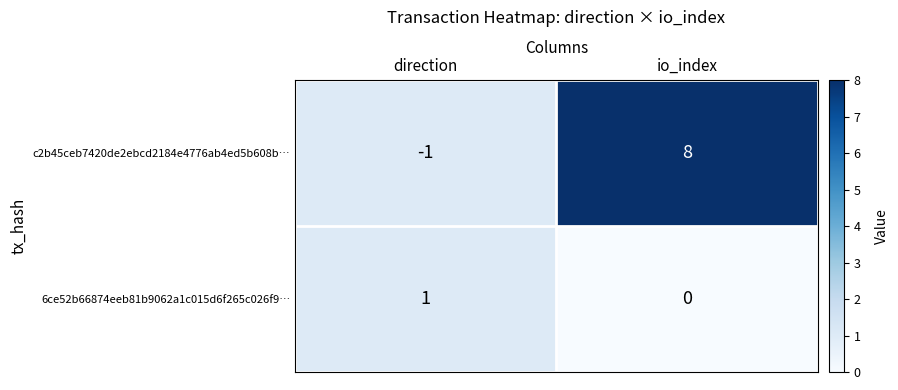

The value of 6ce52b66874eeb81b9062a1c015d6f265c026f9… at io_index is 0. True or false?

True